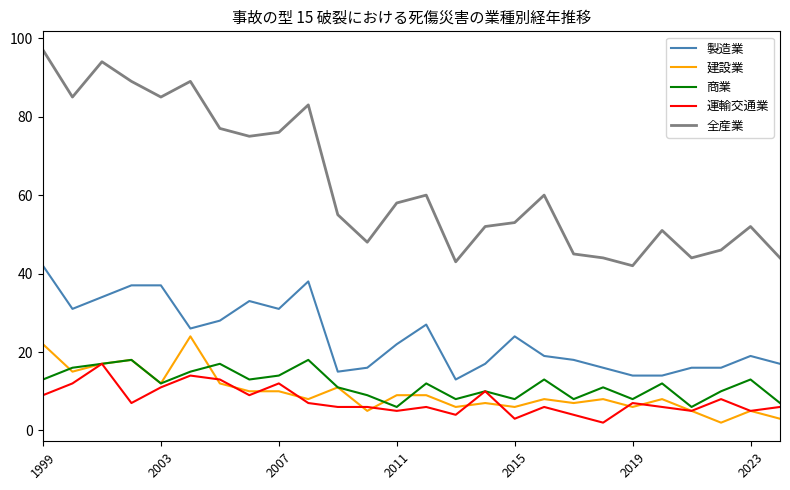

Which series has the largest total across all categories?

全産業